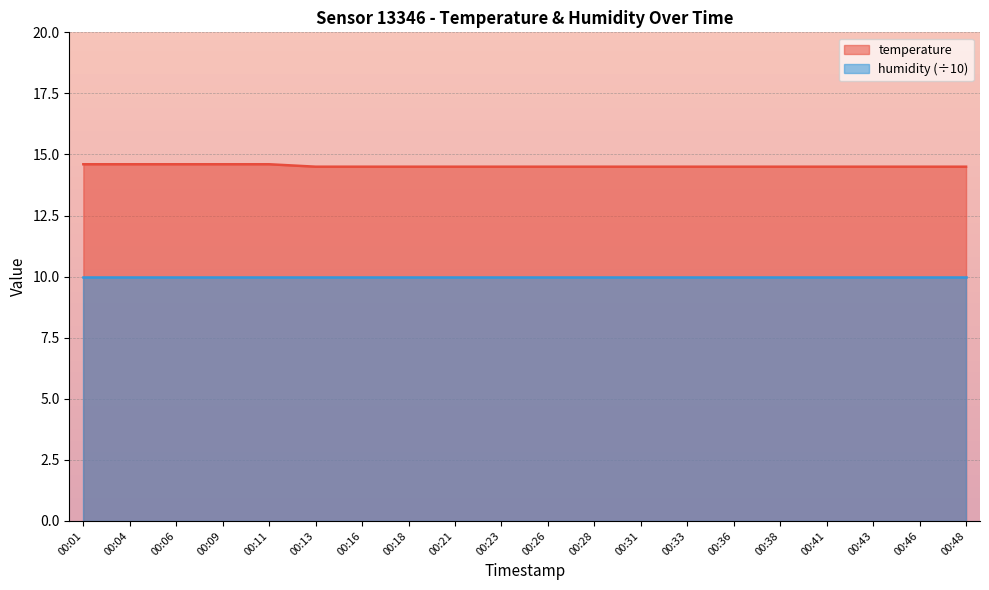

At which label is the value closest to 14?

00:13